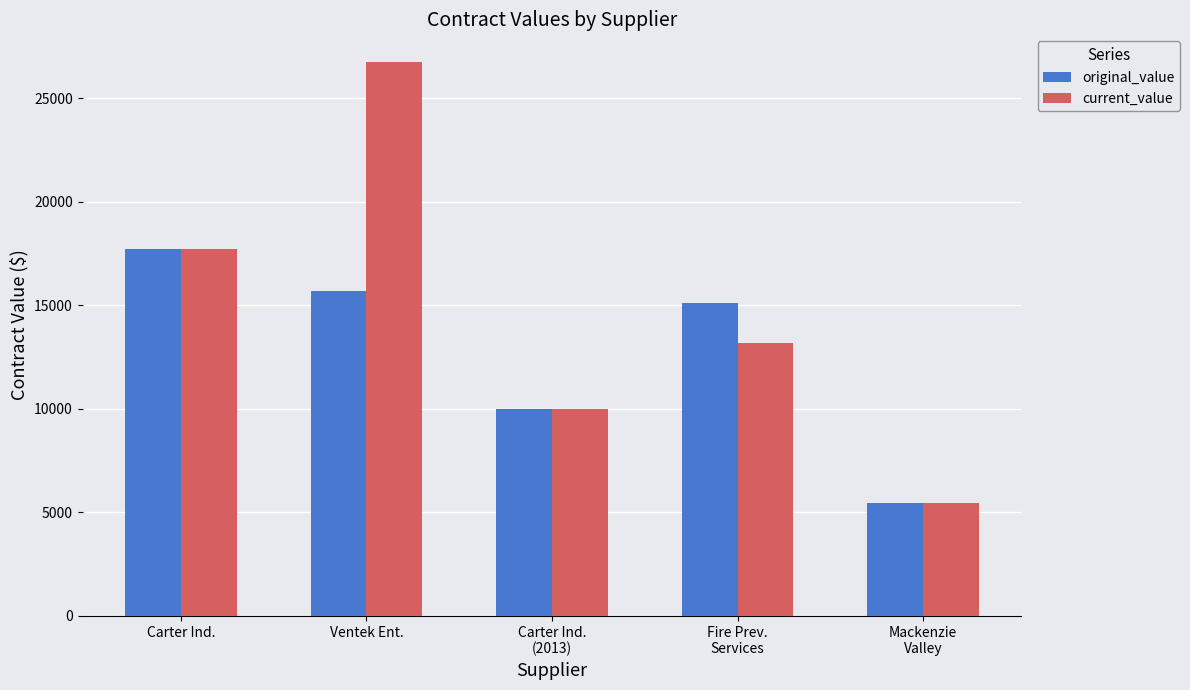

At how many categories does at least one series exceed 21128?

1